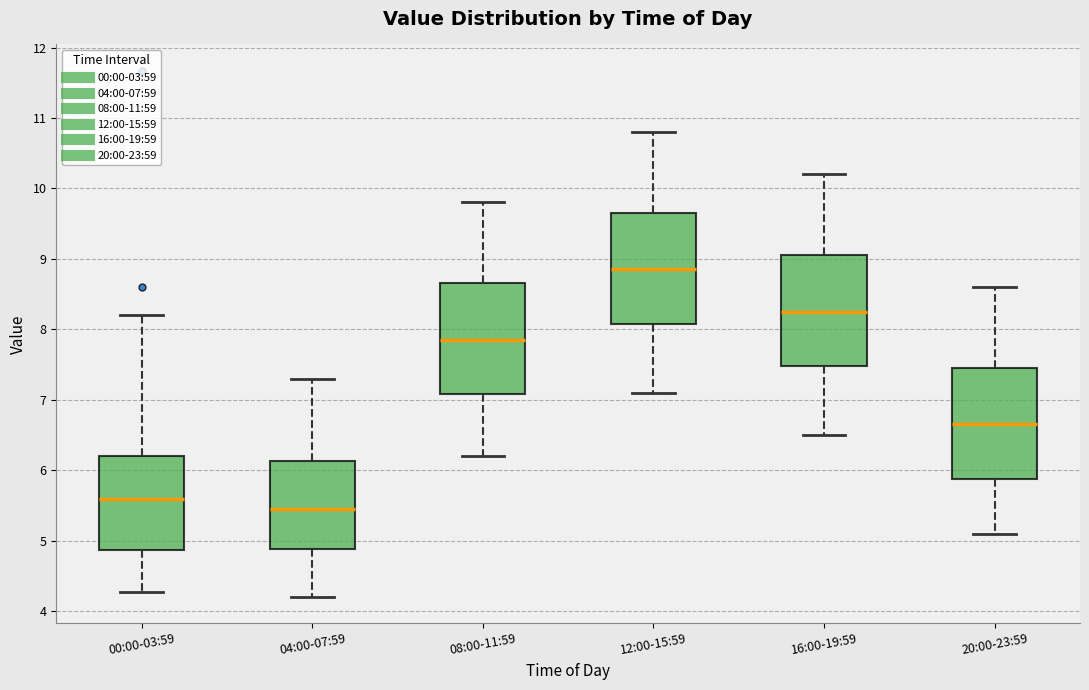

Where does the upper whisker of the box for 08:00-11:59 end on the y-axis? The values are not printed on the chart, so give them approximately, as read against the axis.

9.8